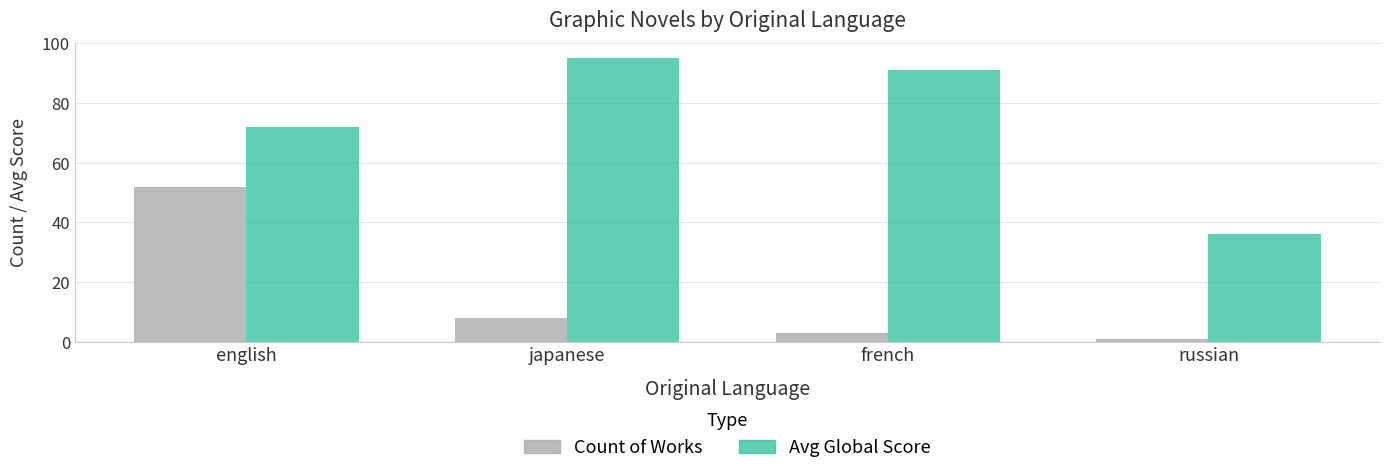

Is it true that Count of Works equals 52 at english?

True